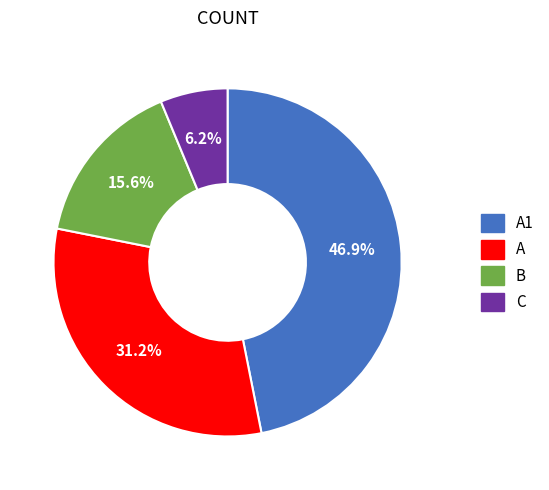

Does any single category account for the majority?

No